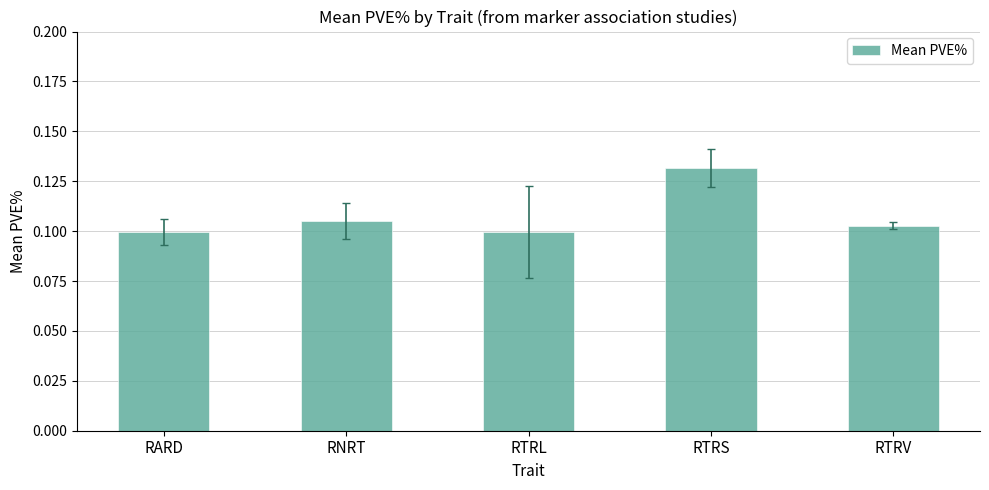

Is it true that the value at RARD is 0.1?

True